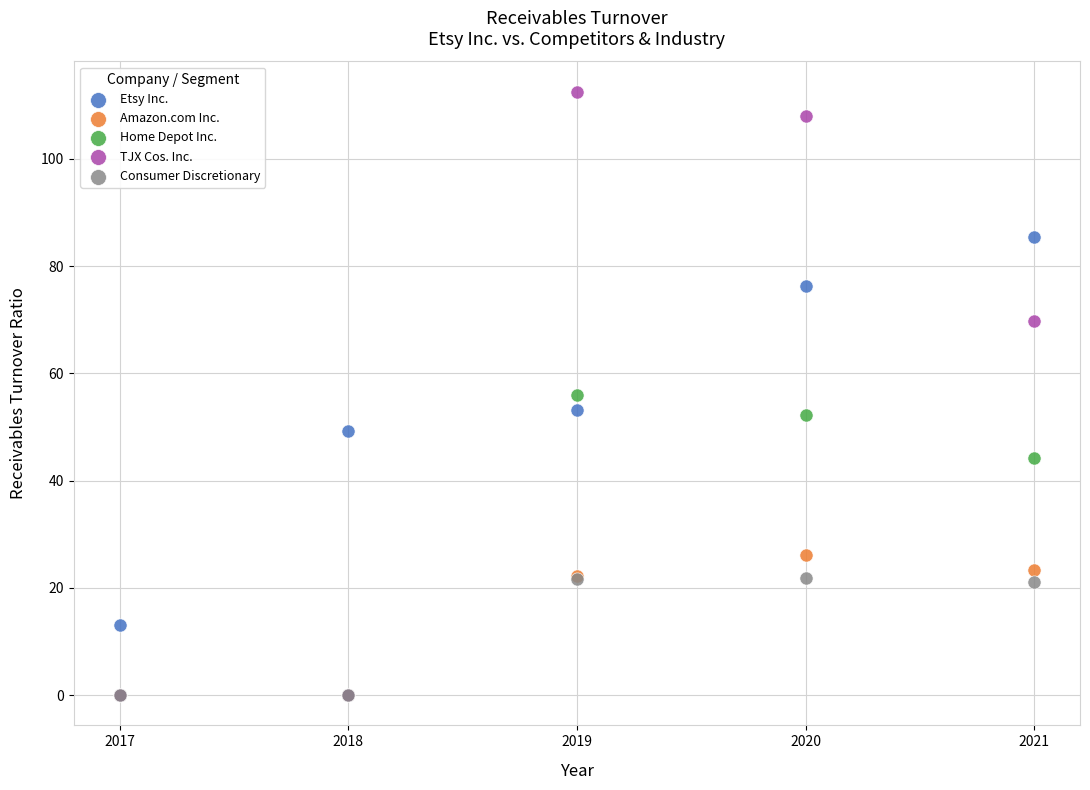

Which series has the largest Y range (max minus min)?

TJX Cos. Inc.